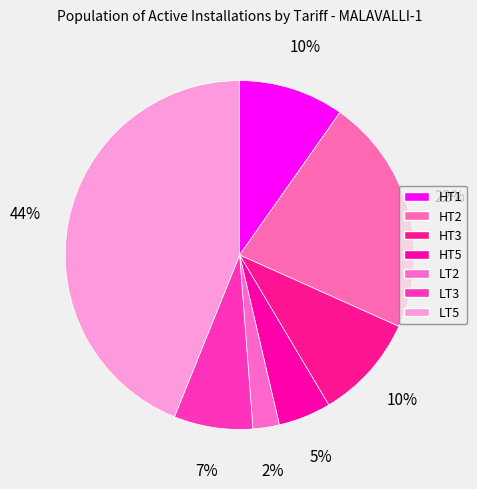

Which category has the biggest portion of the pie?

LT5